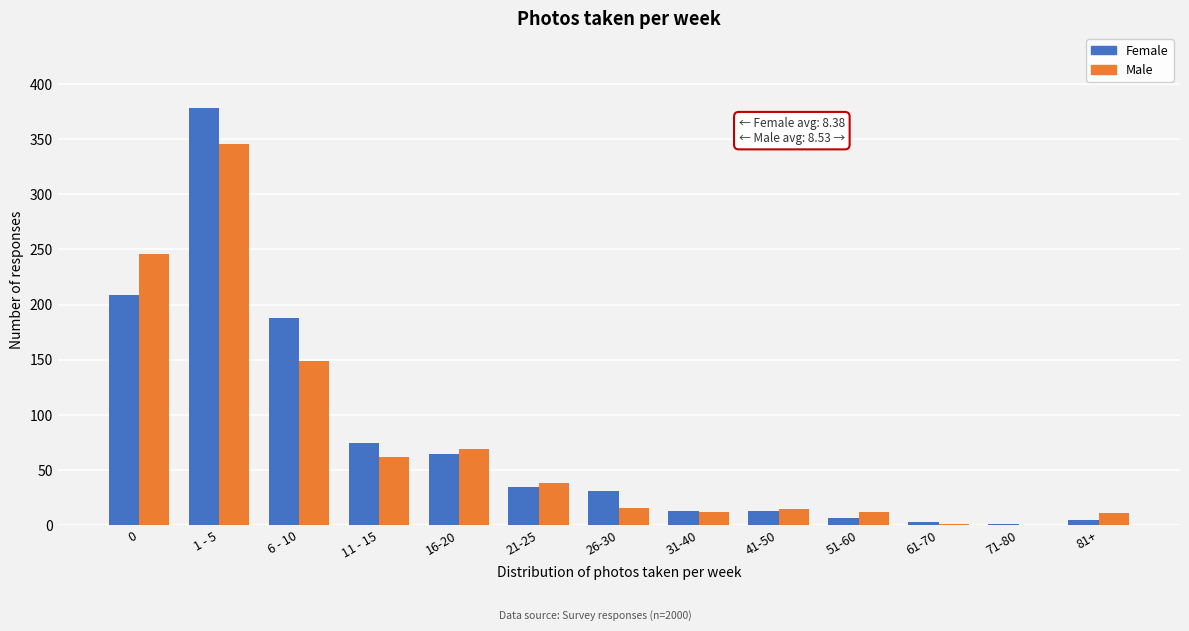

What is the sum of all Male values?

977